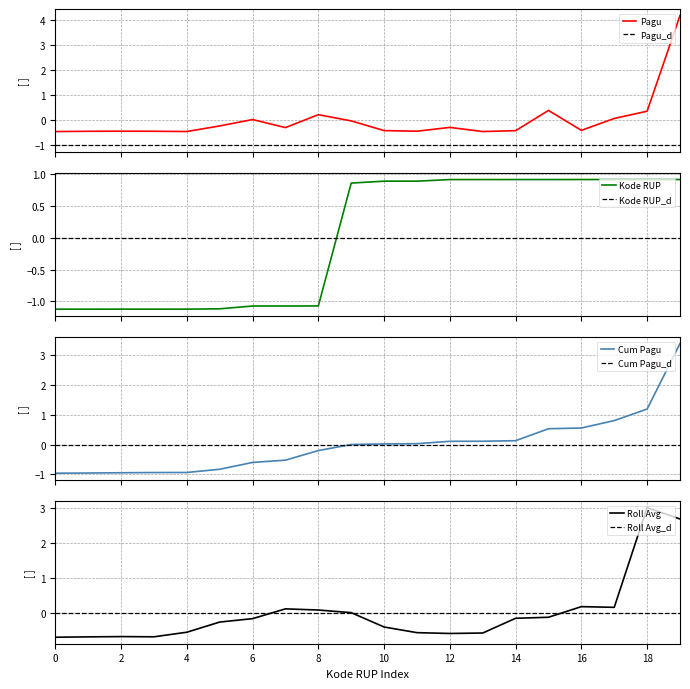

Is this an area chart (filled region under the line)?

No